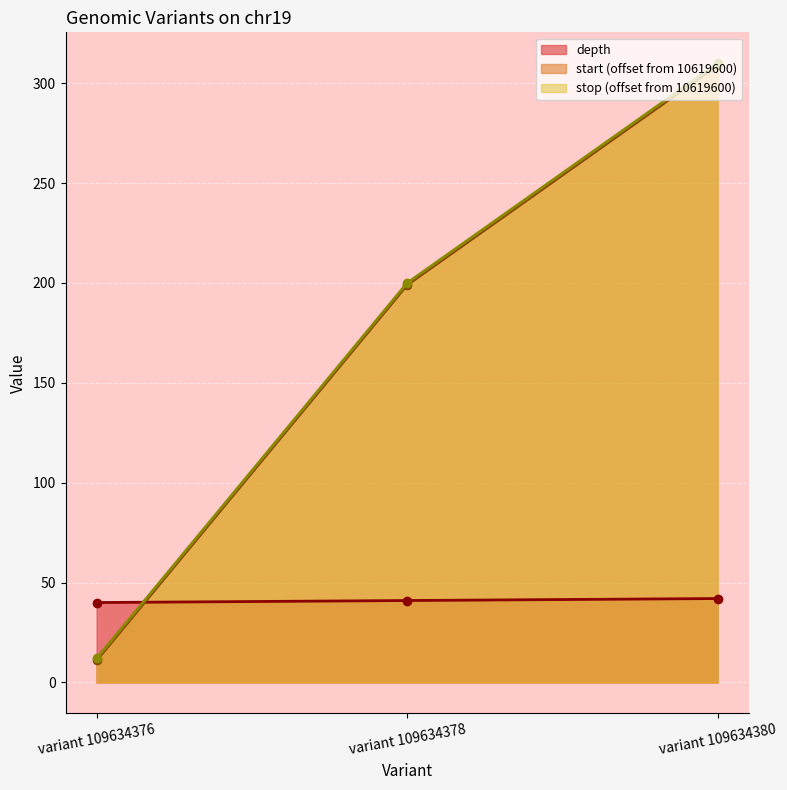

Is the value of depth at variant 109634376 greater than the value of stop at variant 109634378?

No